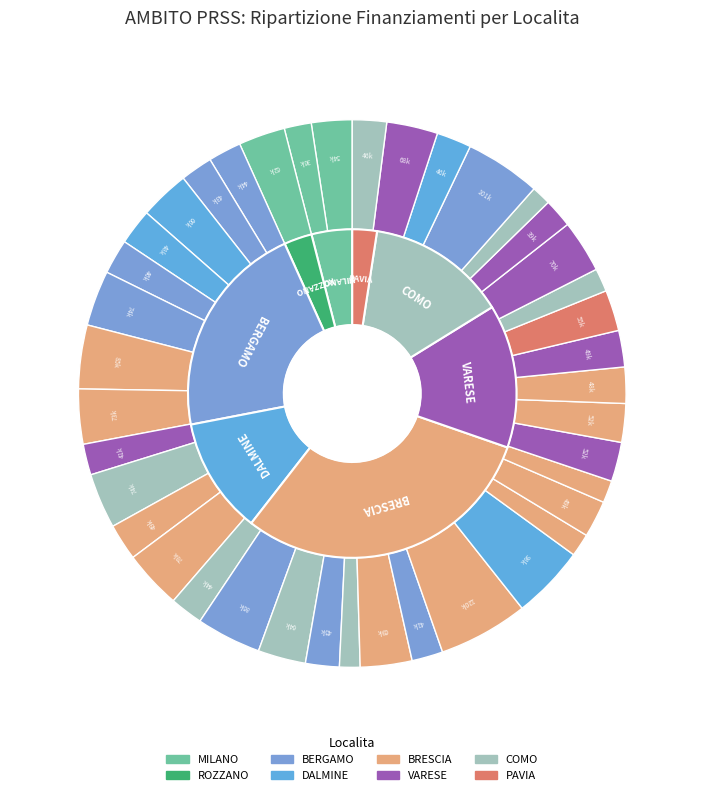

Is 31 the majority of the pie?

No